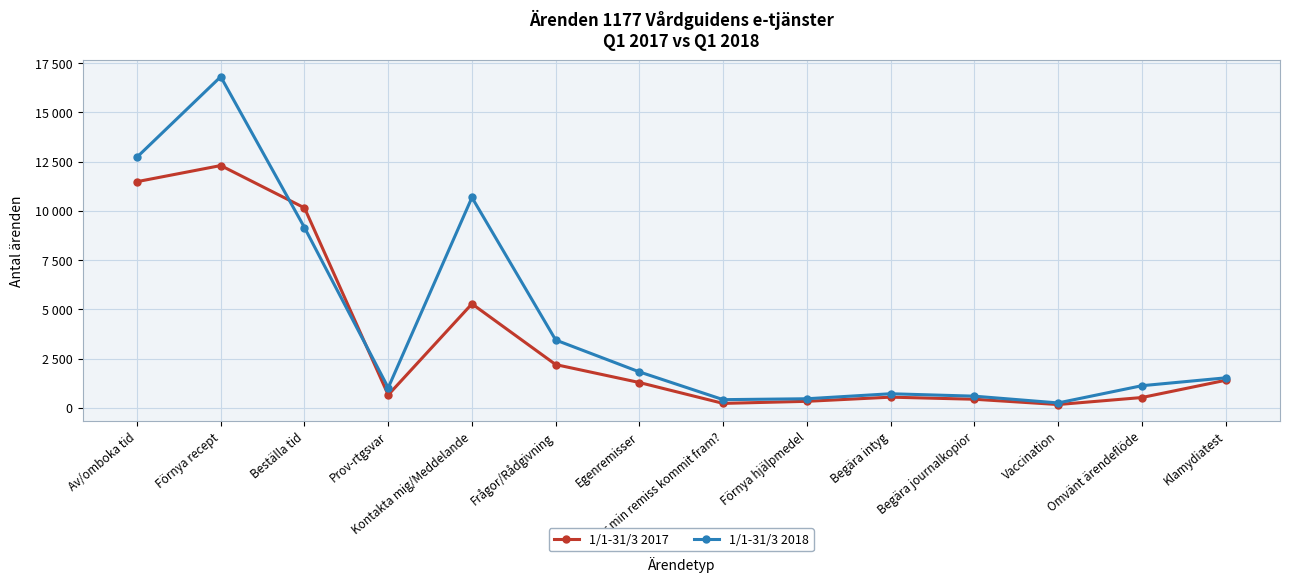

Which series ends up on top after the final intersection of 1/1-31/3 2017 and 1/1-31/3 2018?

1/1-31/3 2018